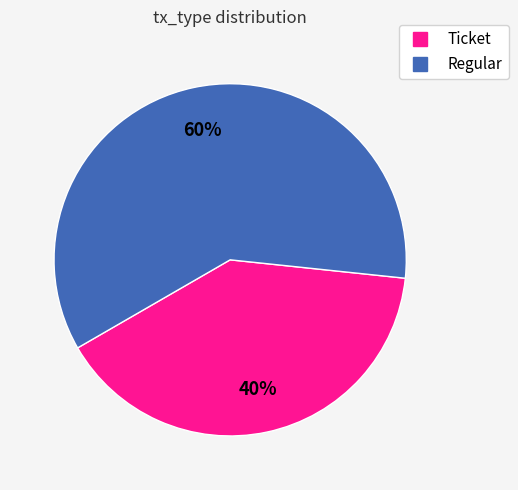

Rank the categories by value from lowest to highest.

Ticket, Regular